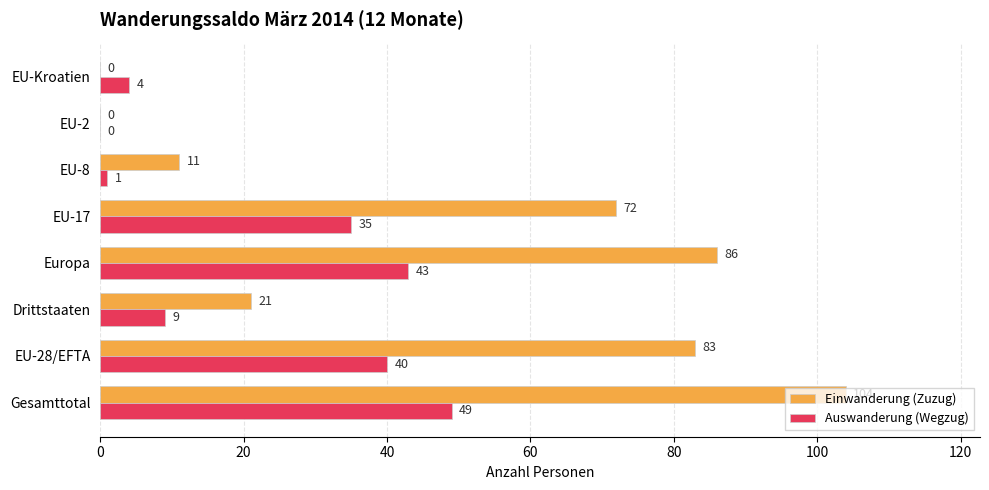

True or false: Einwanderung (Zuzug) has a value of 18 at EU-8.

False